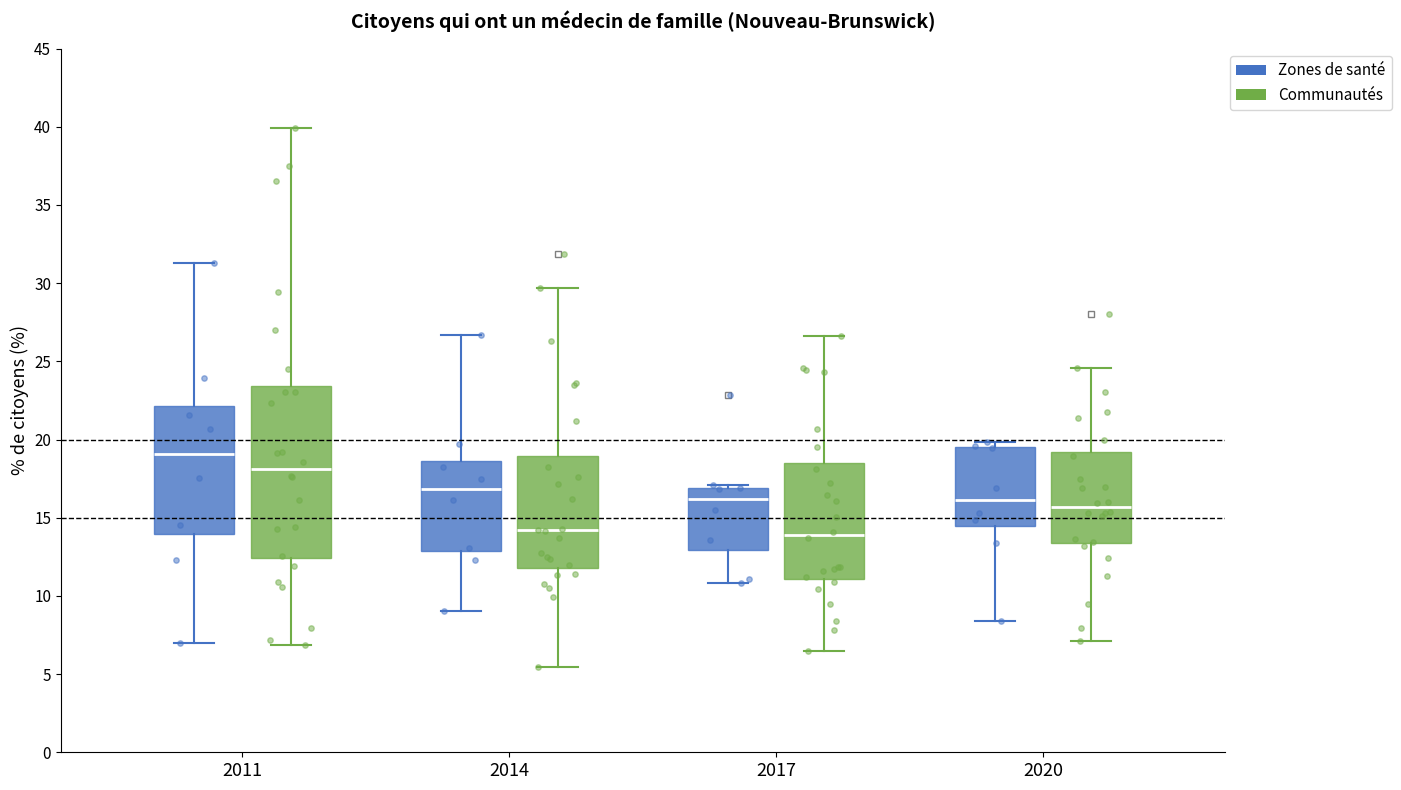

Which box is the tallest, from its lower edge to its upper edge?

2011 (Communautés)